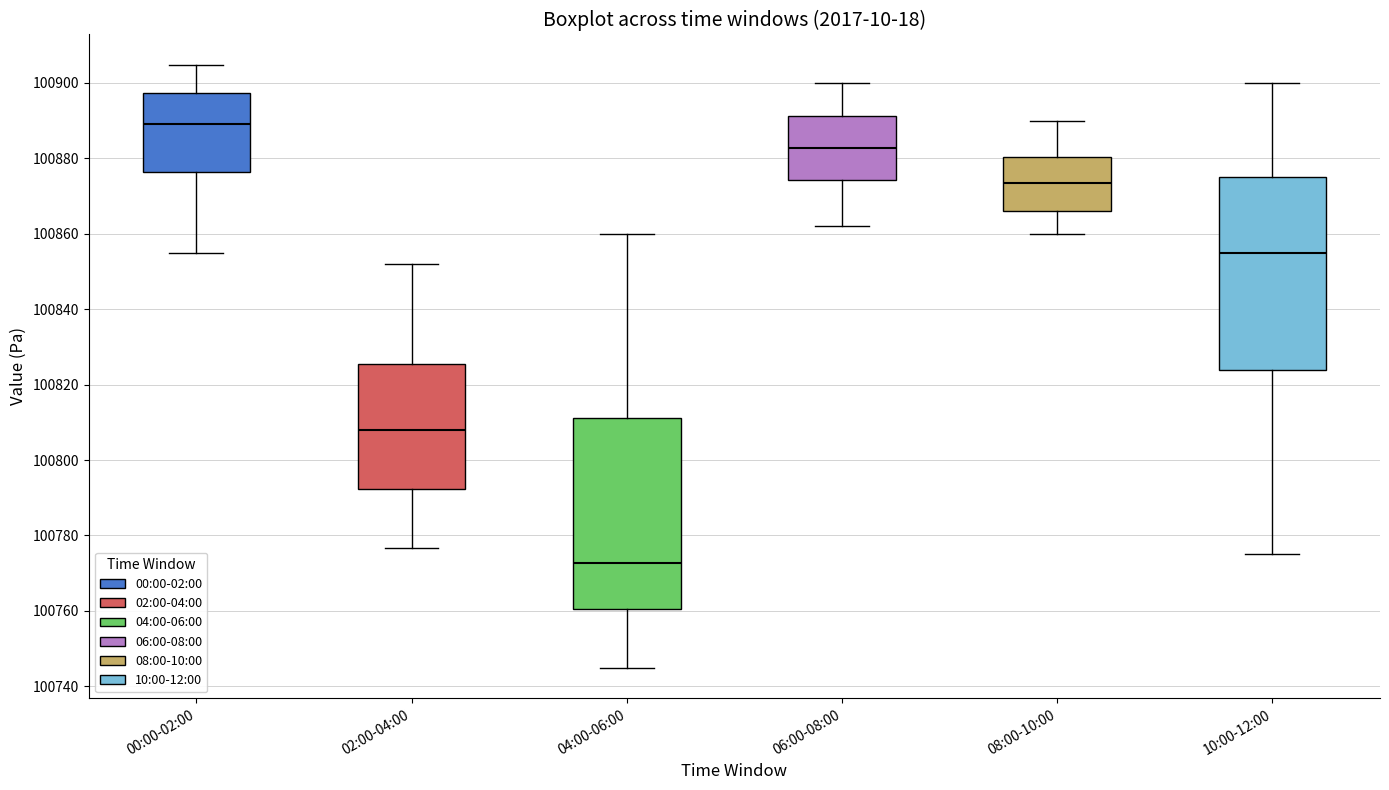

Reading left to right, read every box against the y-axis: the position of its median line, the range the box covers, and the ends of its whiskers. The values are not printed on the chart, so give them approximately, as read against the axis.

00:00-02:00: median 100890, box 100876 to 100898, whiskers 100854 to 100904
02:00-04:00: median 100808, box 100792 to 100826, whiskers 100776 to 100852
04:00-06:00: median 100772, box 100760 to 100812, whiskers 100744 to 100860
06:00-08:00: median 100882, box 100874 to 100892, whiskers 100862 to 100900
08:00-10:00: median 100874, box 100866 to 100880, whiskers 100860 to 100890
10:00-12:00: median 100856, box 100824 to 100876, whiskers 100776 to 100900